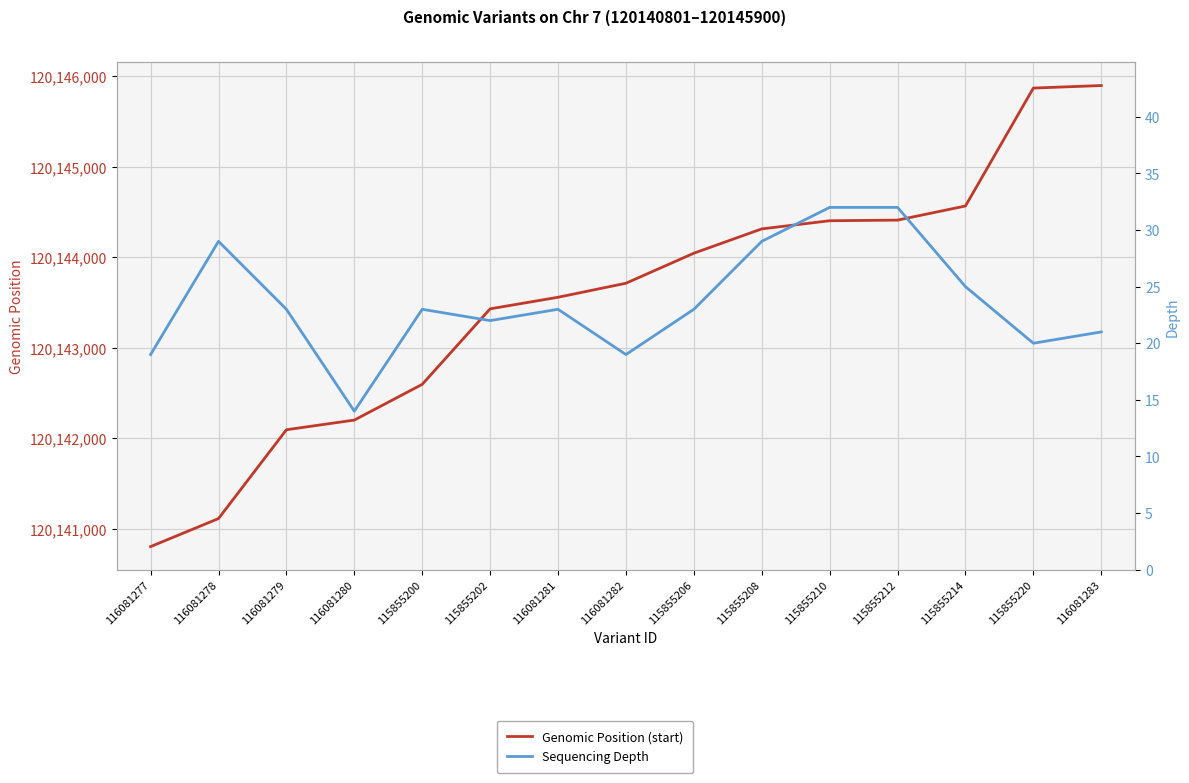

What is the label of the 7th point from the right?

115855206